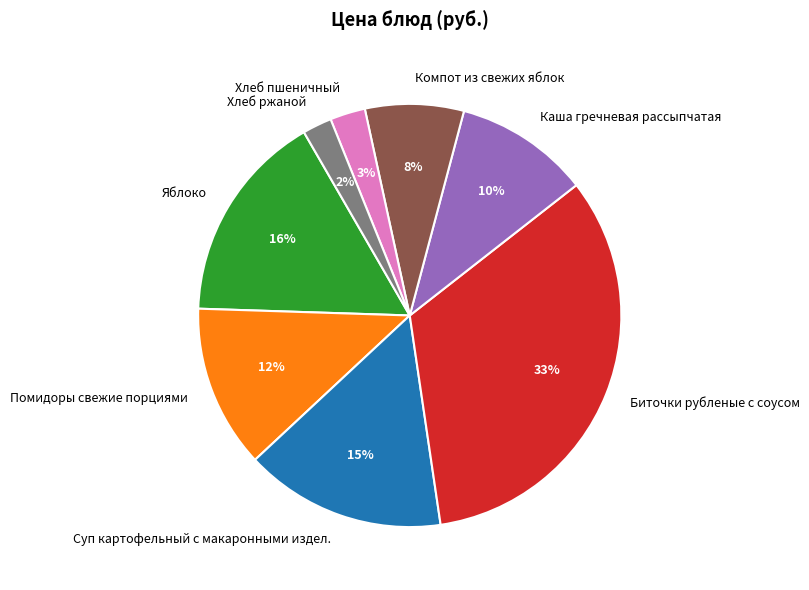

Between Компот из свежих яблок and Помидоры свежие порциями, which is larger?

Помидоры свежие порциями